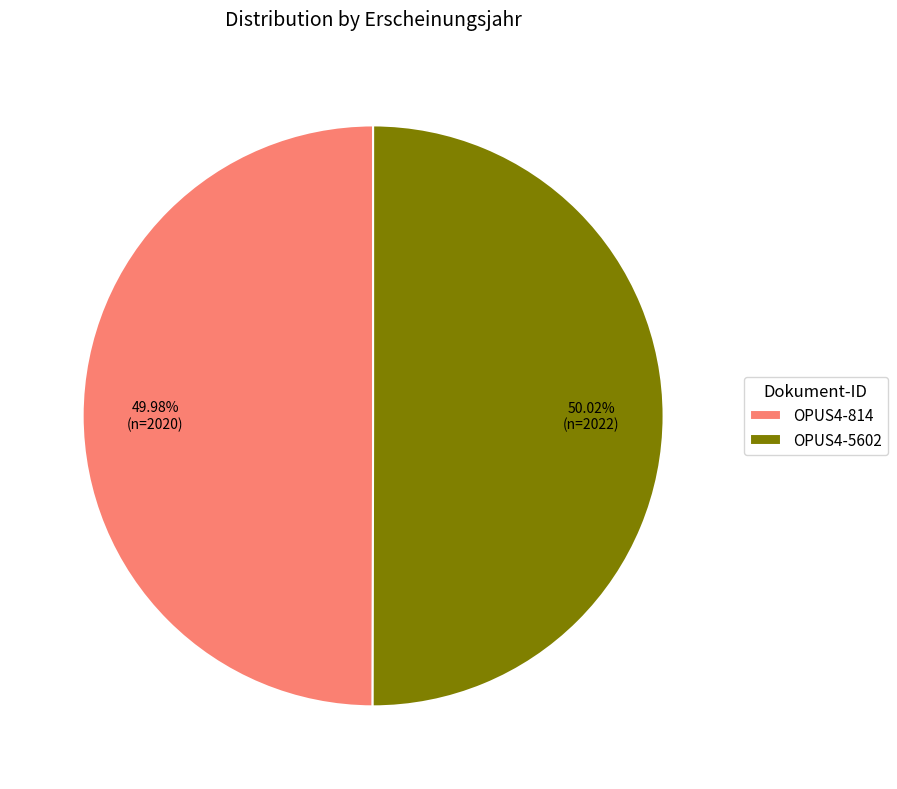

What is the ratio of the value at OPUS4-5602 to the value at OPUS4-814?

1.0